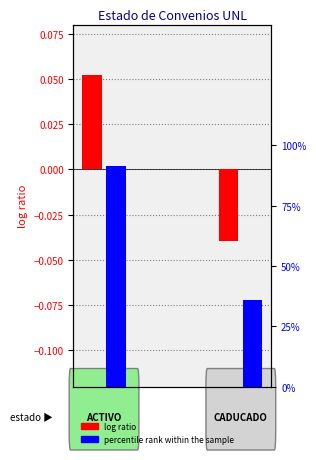

The value of percentile rank within the sample at 0 is 0.5. True or false?

False